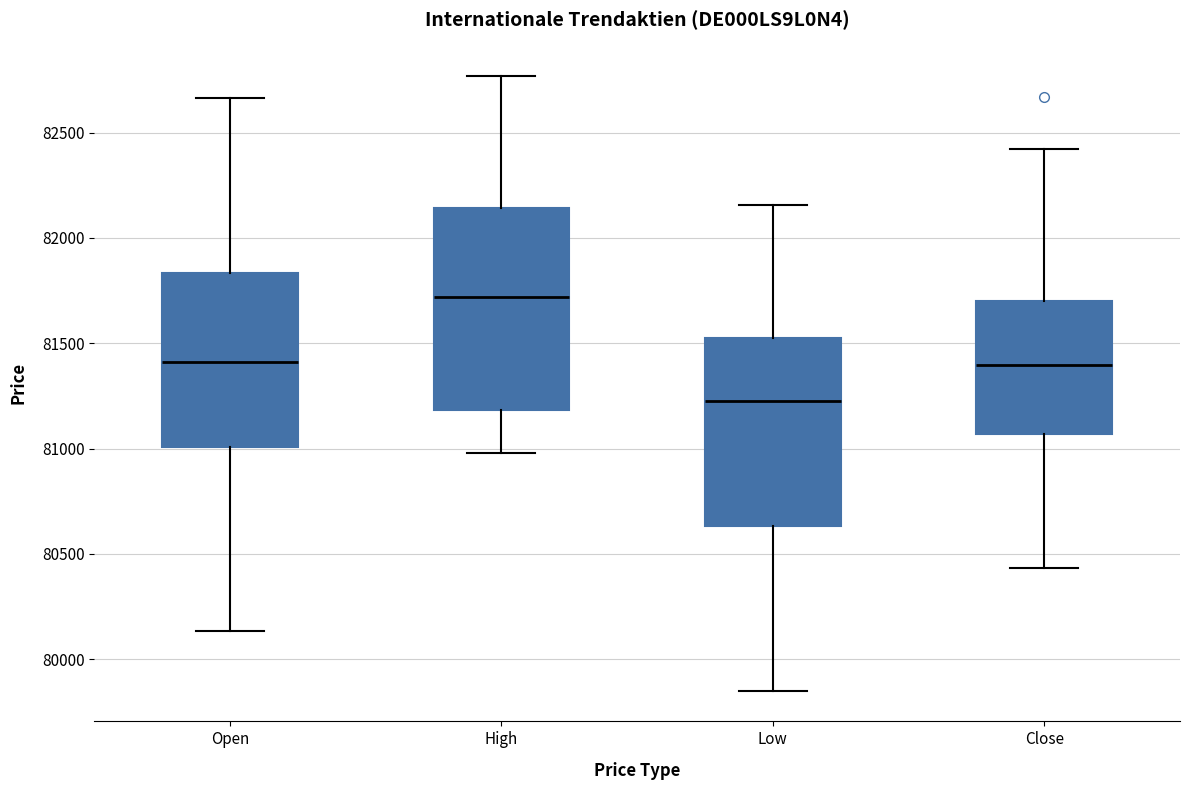

Which box is the tallest, from its lower edge to its upper edge?

High